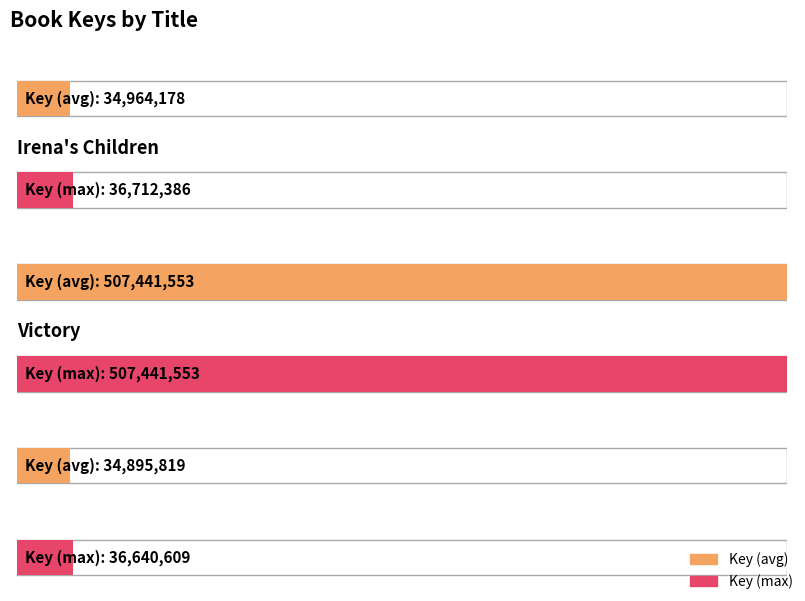

What position from the right is Irena's Children?

2